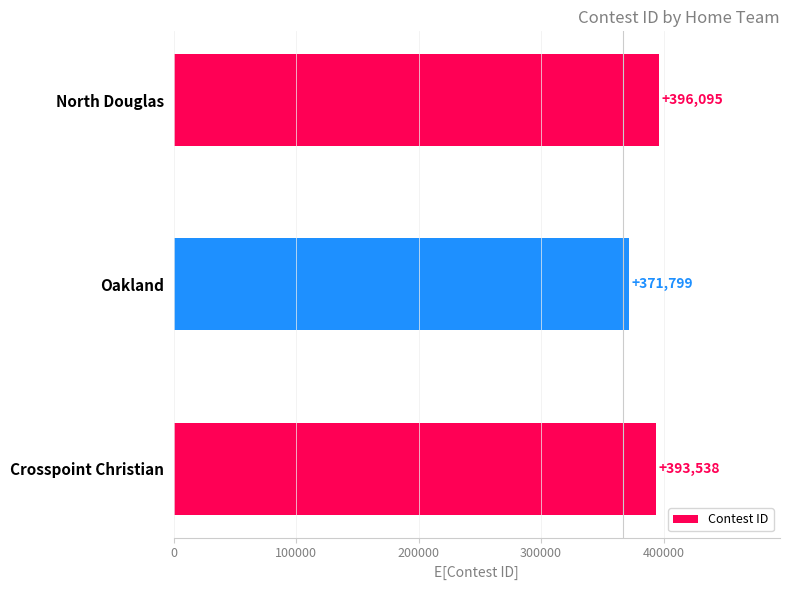

What is the difference between the second highest and minimum values?

21739